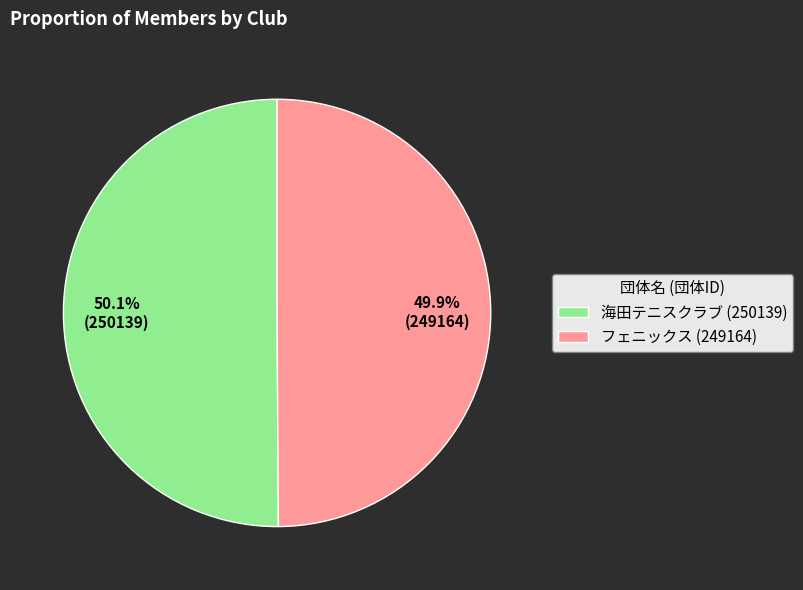

What is the ratio of the value at フェニックス (249164) to the value at 海田テニスクラブ (250139)?

1.0